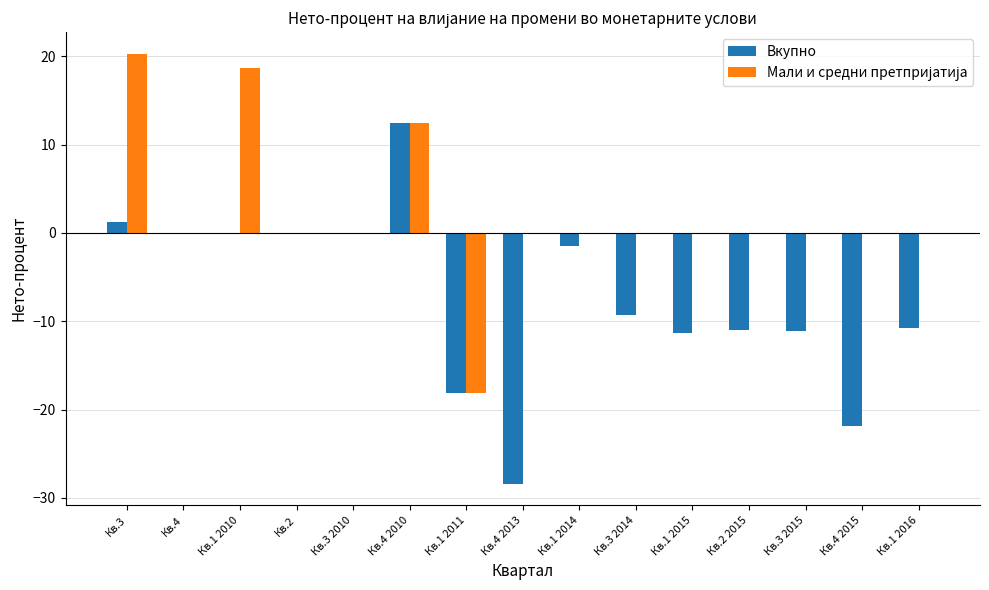

The value of Вкупно at Кв.4 2015 is -21.9. True or false?

True